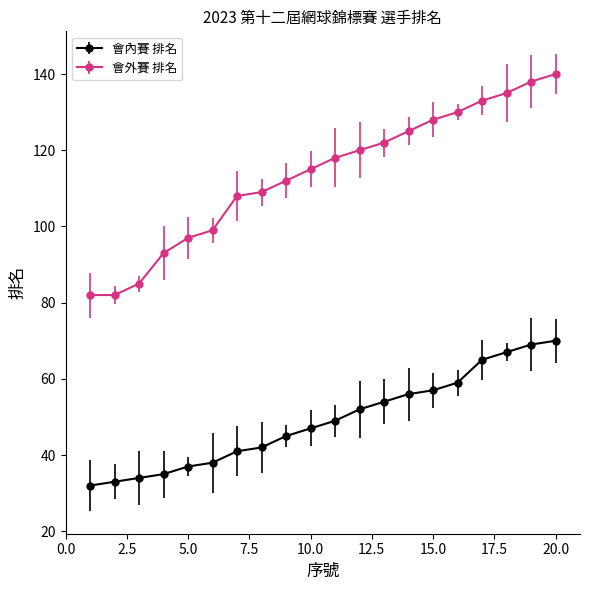

True or false: 會外賽 排名 and 會內賽 排名 cross at least once.

False